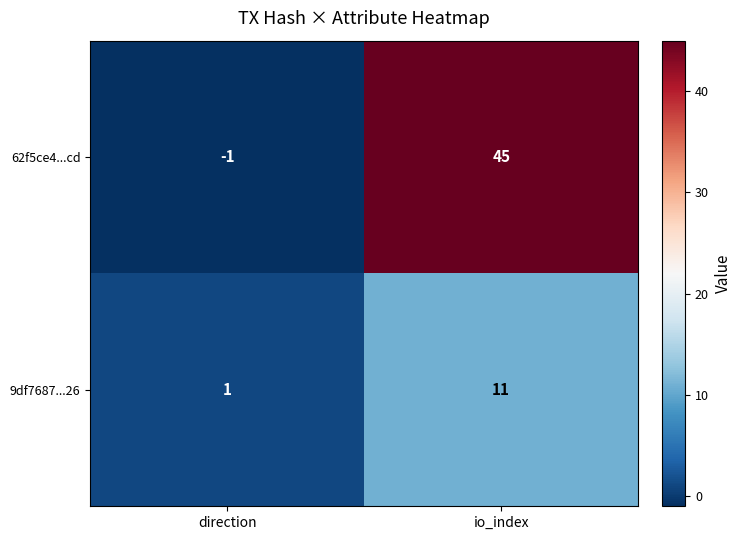

Which label corresponds to the smallest value in the chart?

direction